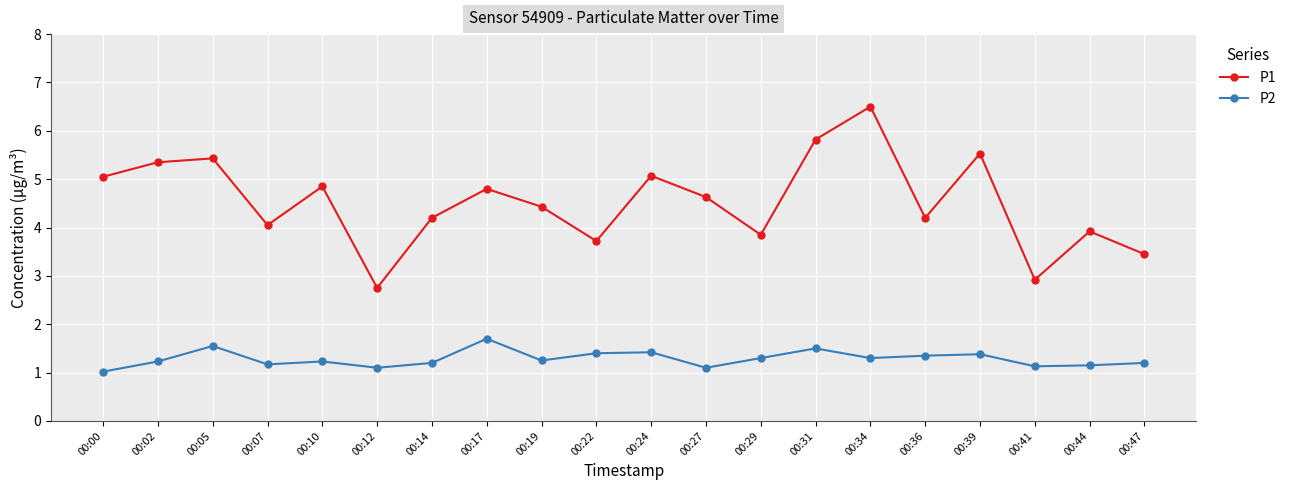

How many series are shown in this chart?

2